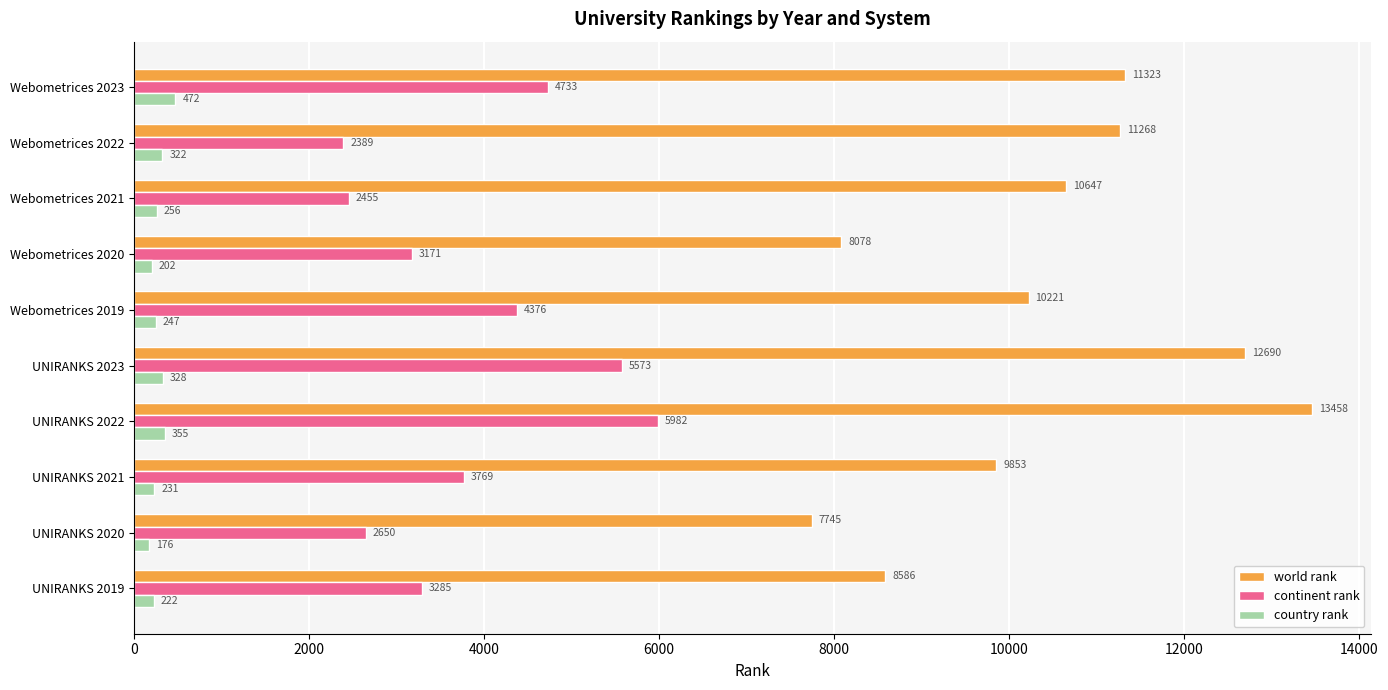

True or false: country rank has a value of 472 at Webometrices 2023.

True